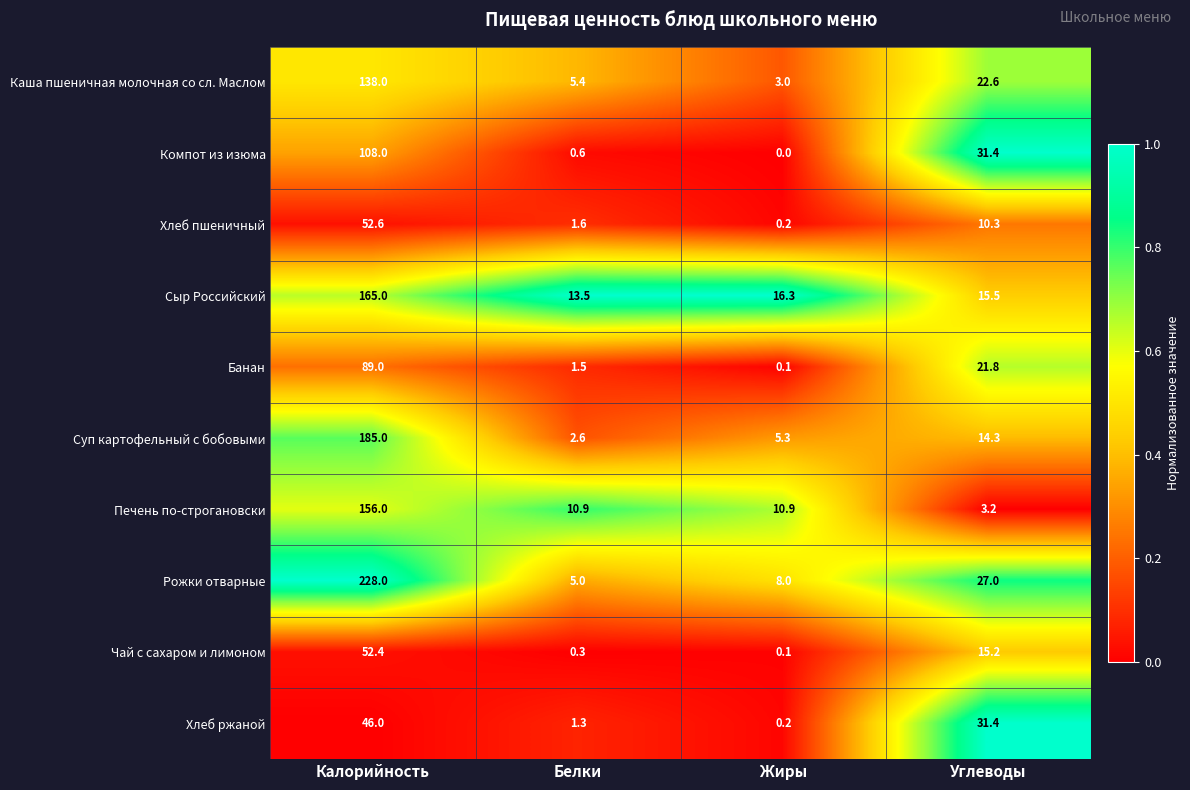

What is the difference between the maximum and minimum values in the Каша пшеничная молочная со сл. Маслом series?

135.0